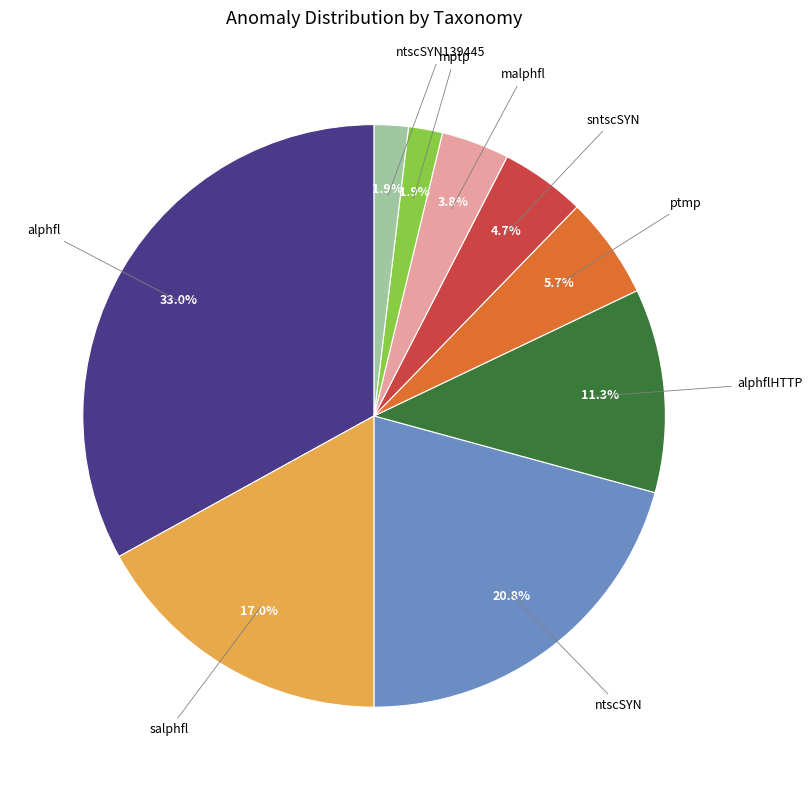

Is there a majority slice in this chart?

No